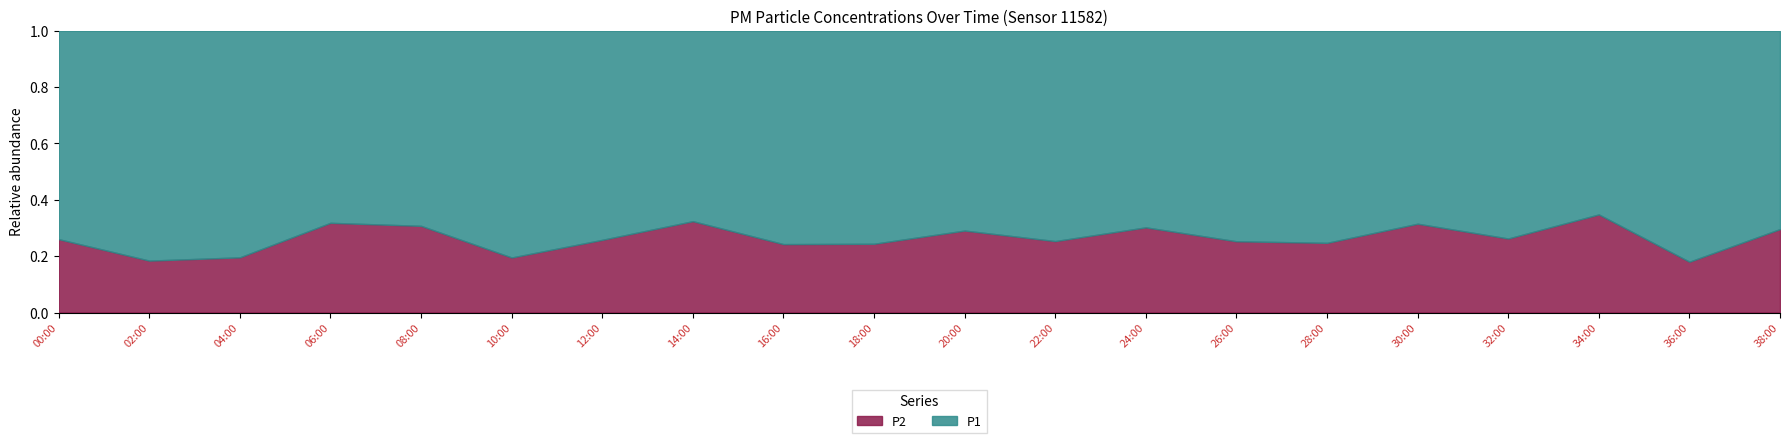

What is the total value across all series at 28:00?

1.0